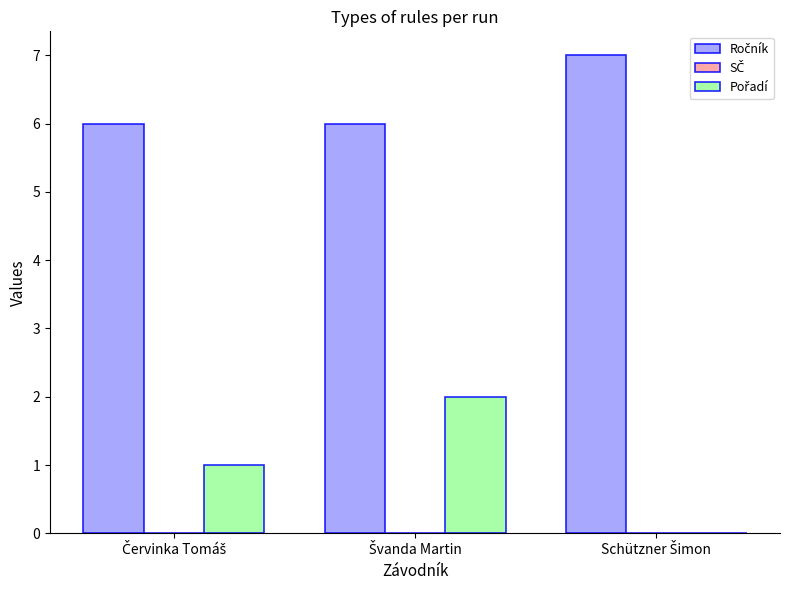

What is the greatest value displayed?

7